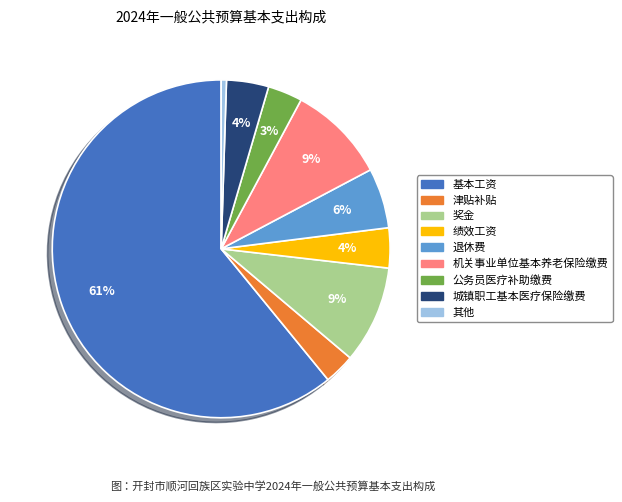

To the nearest percent, what is the average slice percentage?

11%